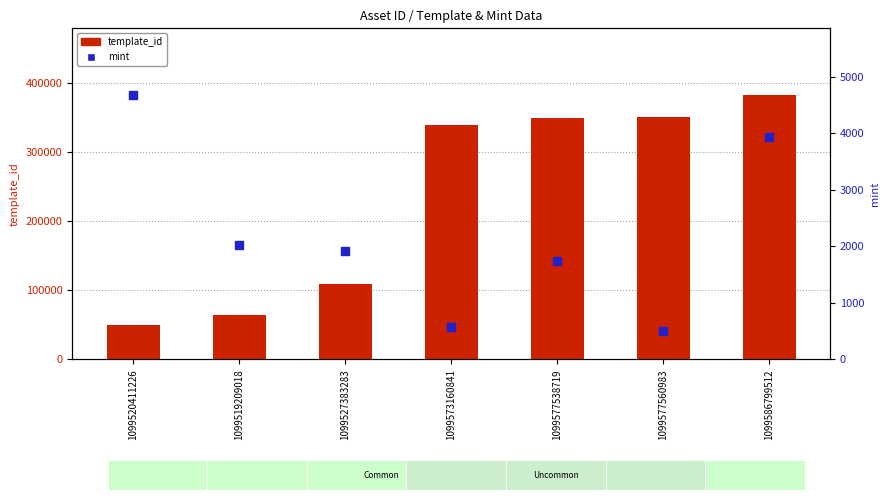

Which series contains the lowest Y value?

mint